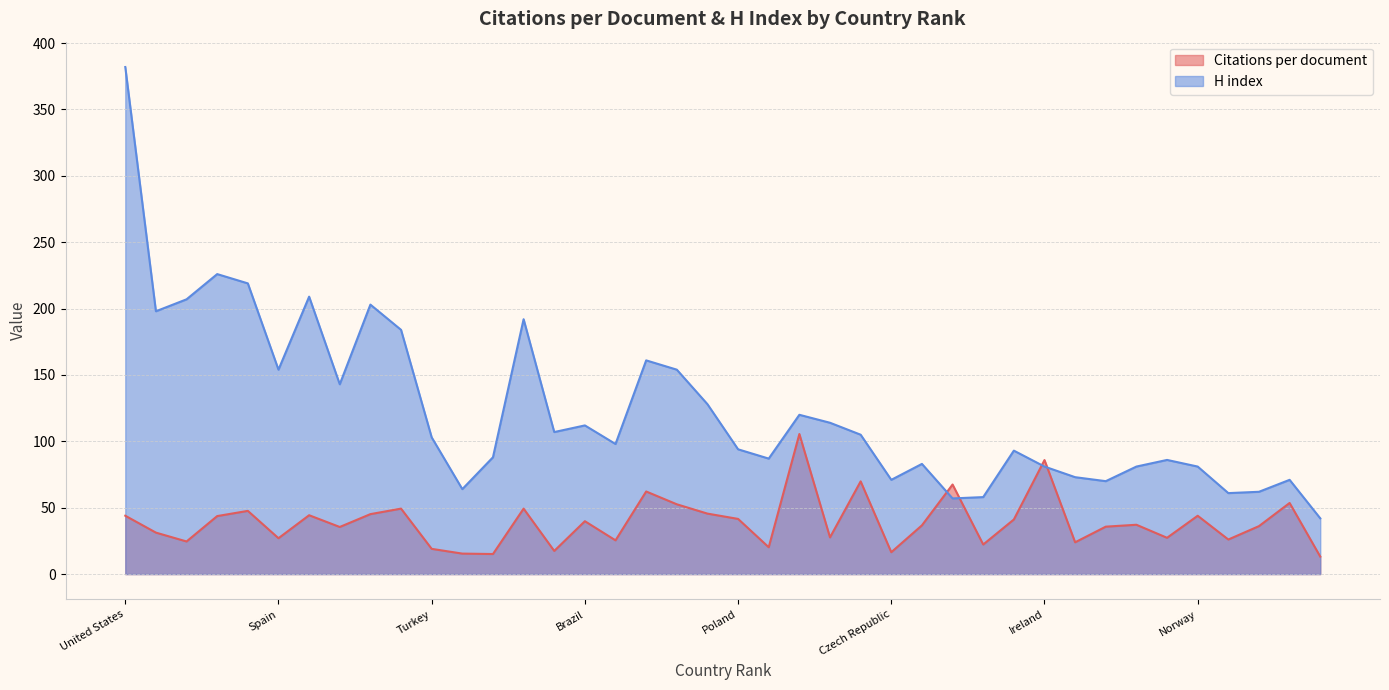

What is the sum of all Citations per document values?

1566.2